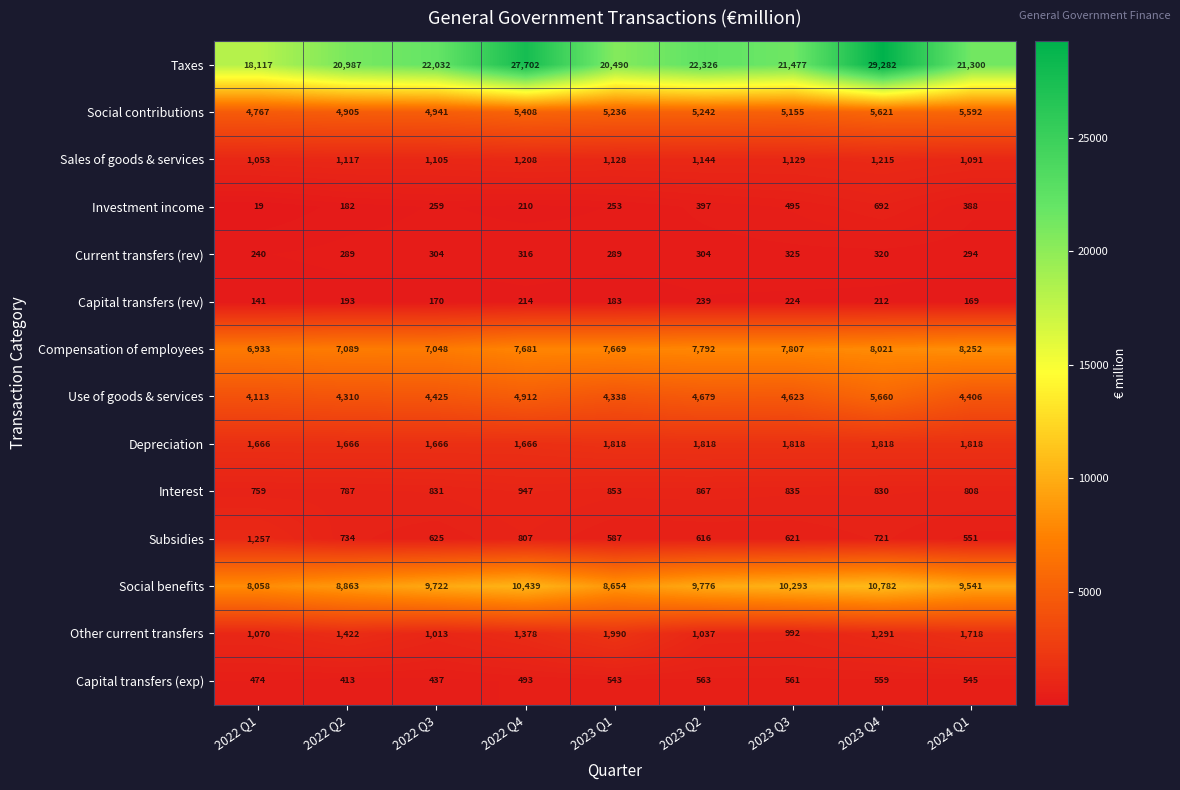

The value of Subsidies at 2022 Q3 is 210. True or false?

False